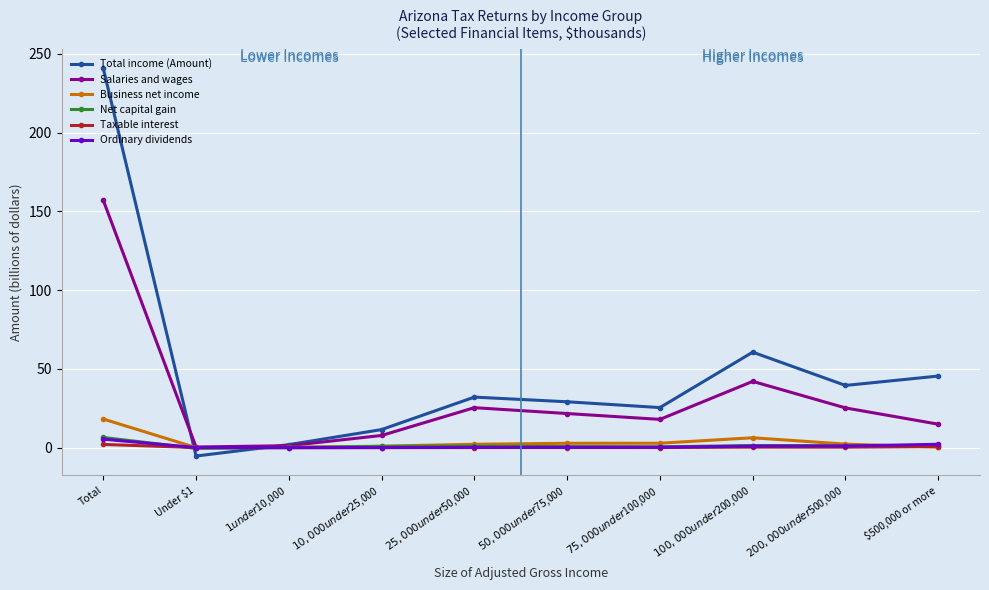

How many interior local valleys does the Salaries and wages series have?

2